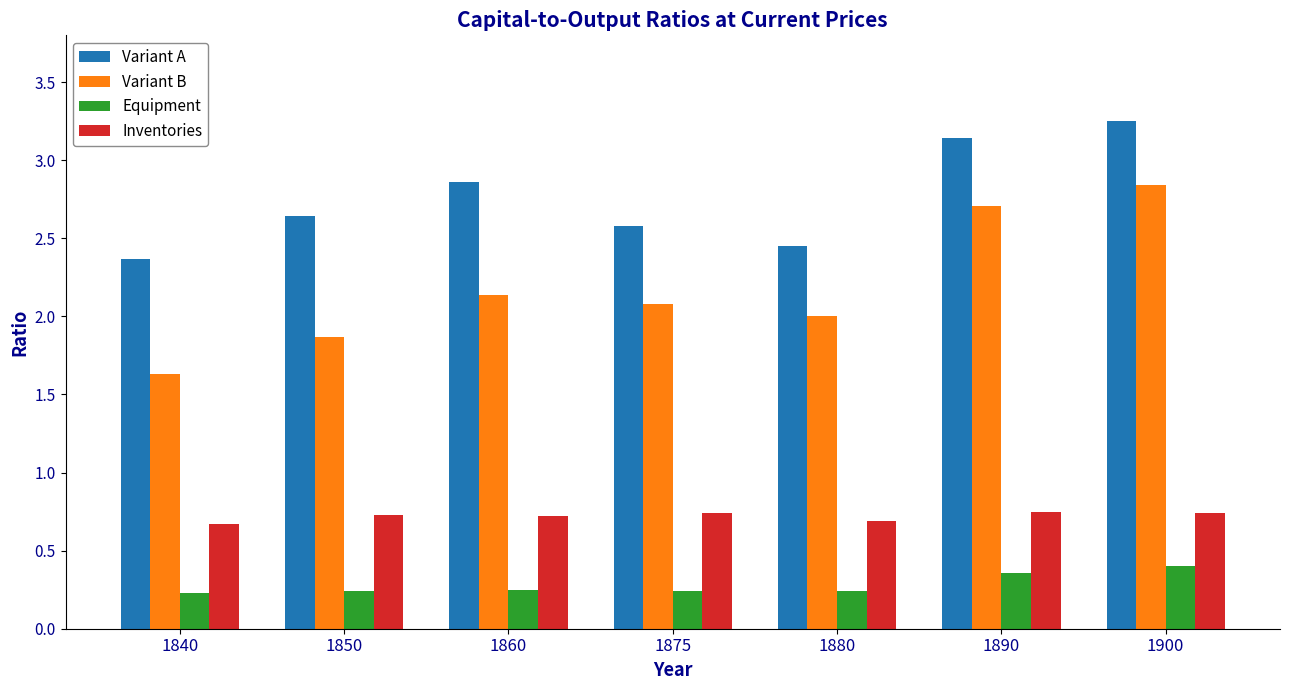

What are all the series names shown in the legend?

Variant A, Variant B, Equipment, Inventories